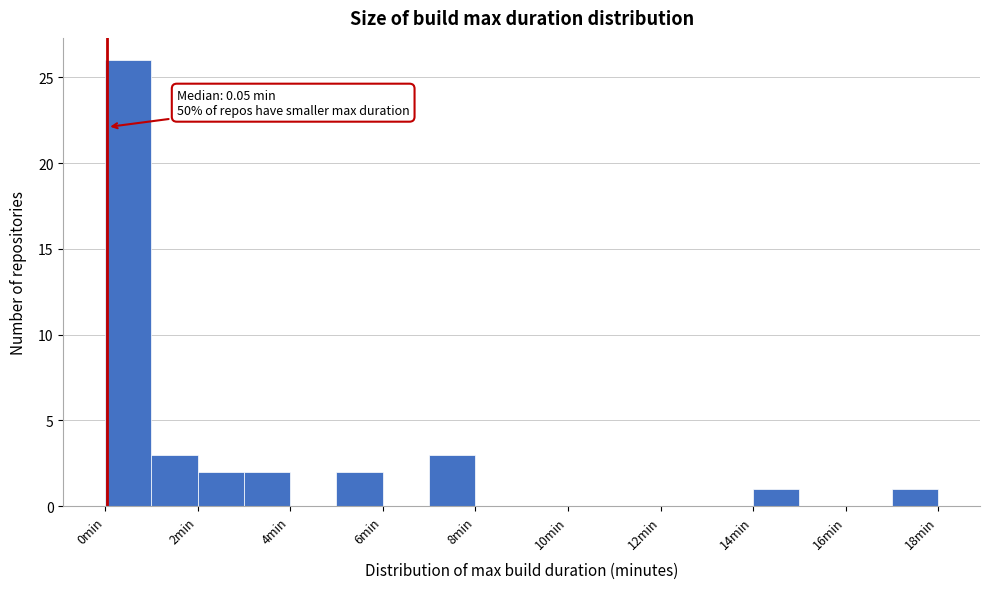

Over which range of the x-axis is the bar tallest?

0 to 1